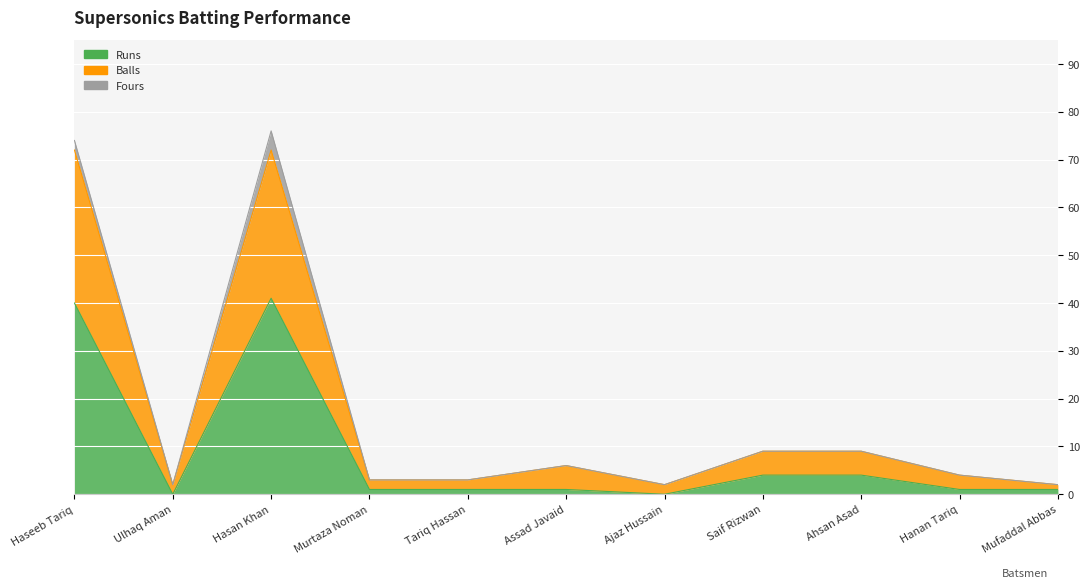

What is the difference between the maximum and minimum values in the Runs series?

41